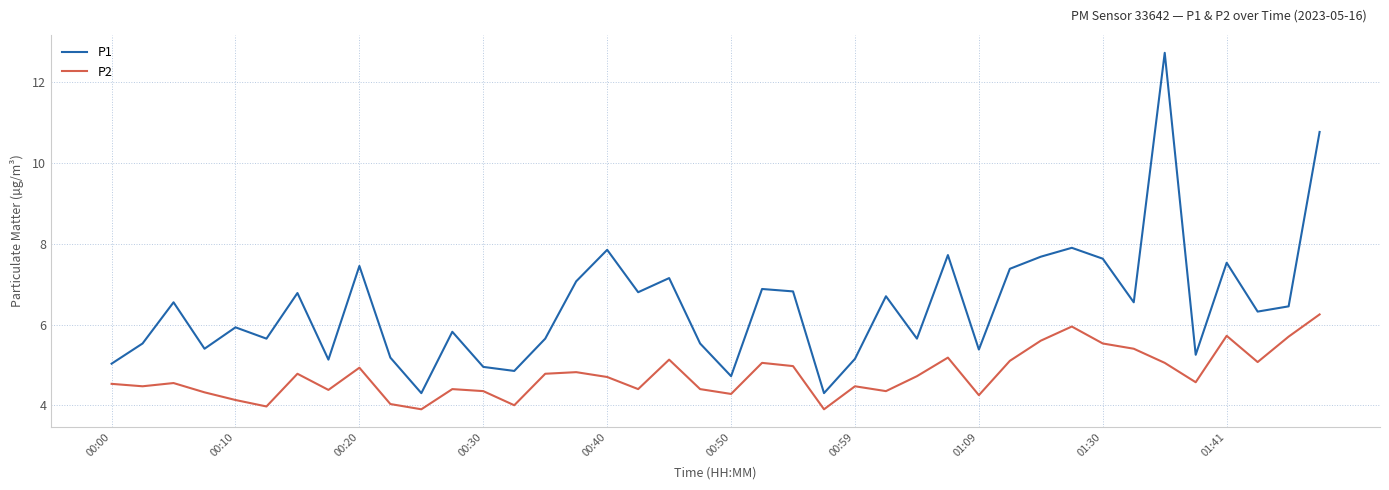

True or false: P2 and P1 cross at least once.

False